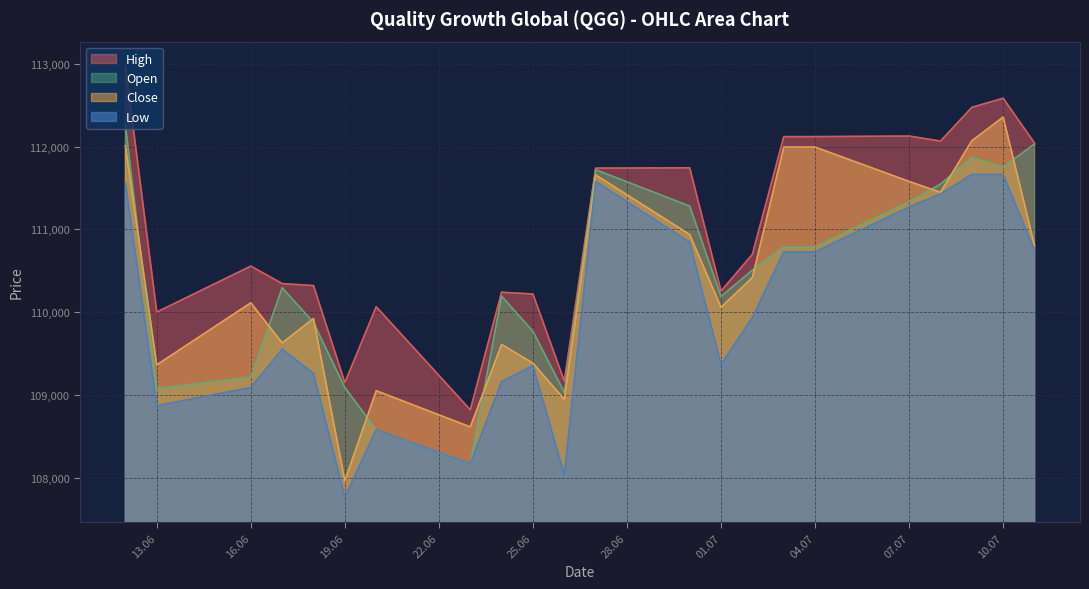

What is the difference between the Close values at 20.06.2025 and 26.06.2025?

105